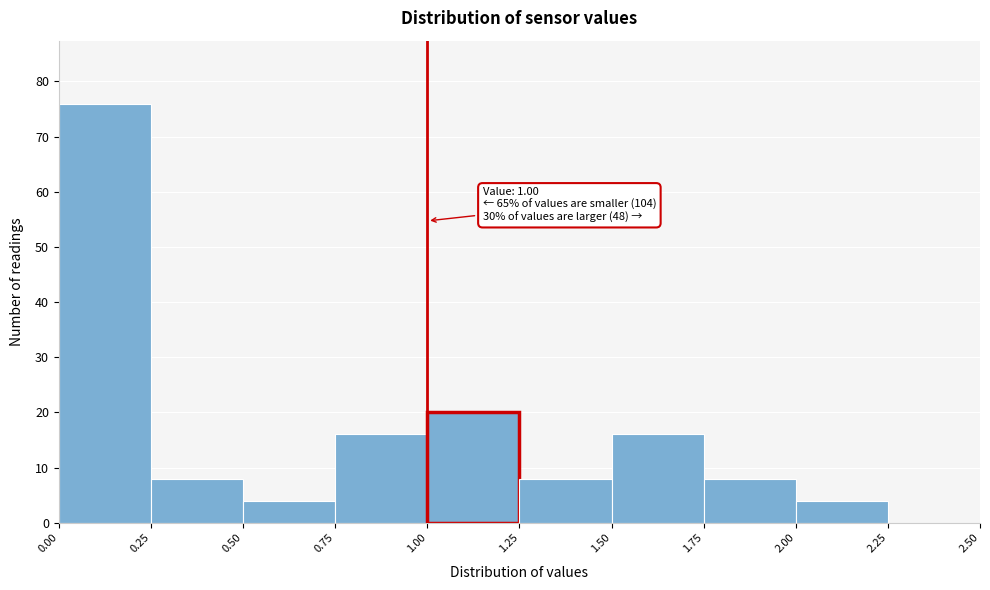

Which range on the x-axis has the tallest bar?

0.00 to 0.25